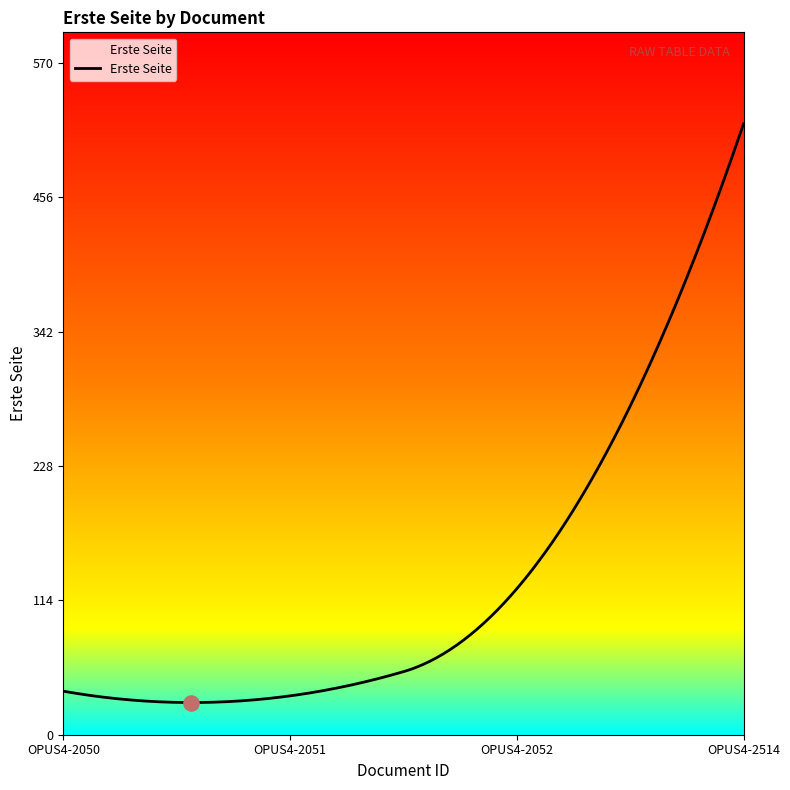

What is the minimum value shown in the chart?

27.3